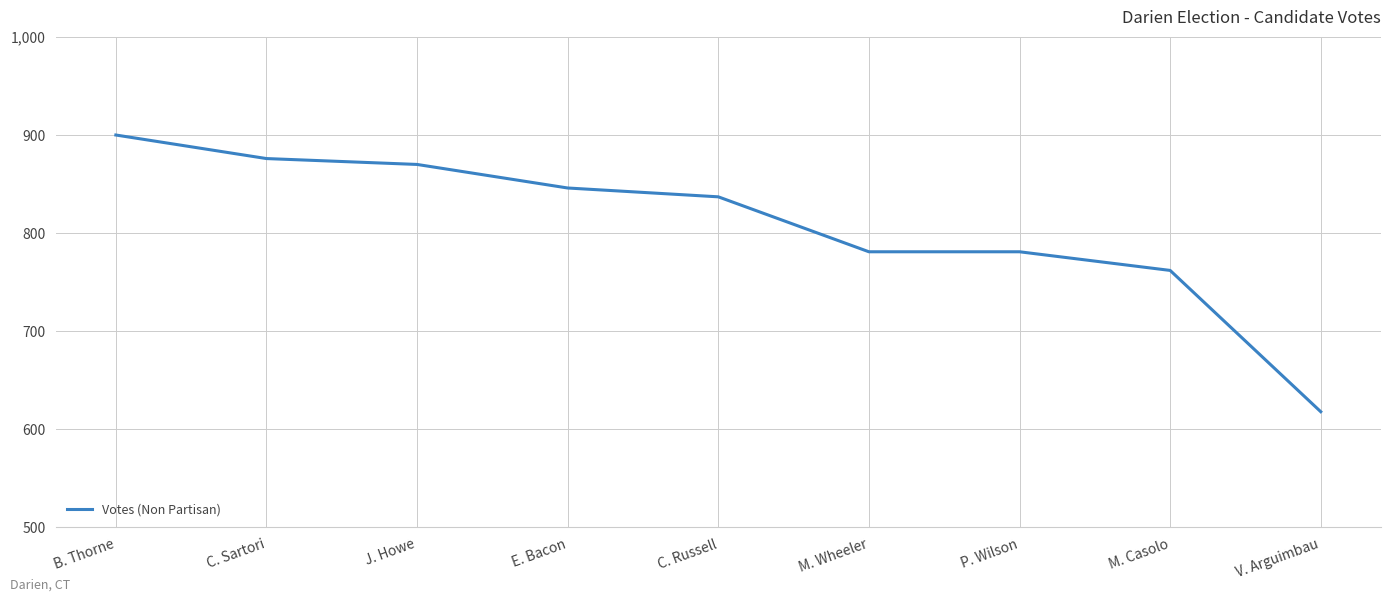

Is it true that the value at B. Thorne is 1408?

False